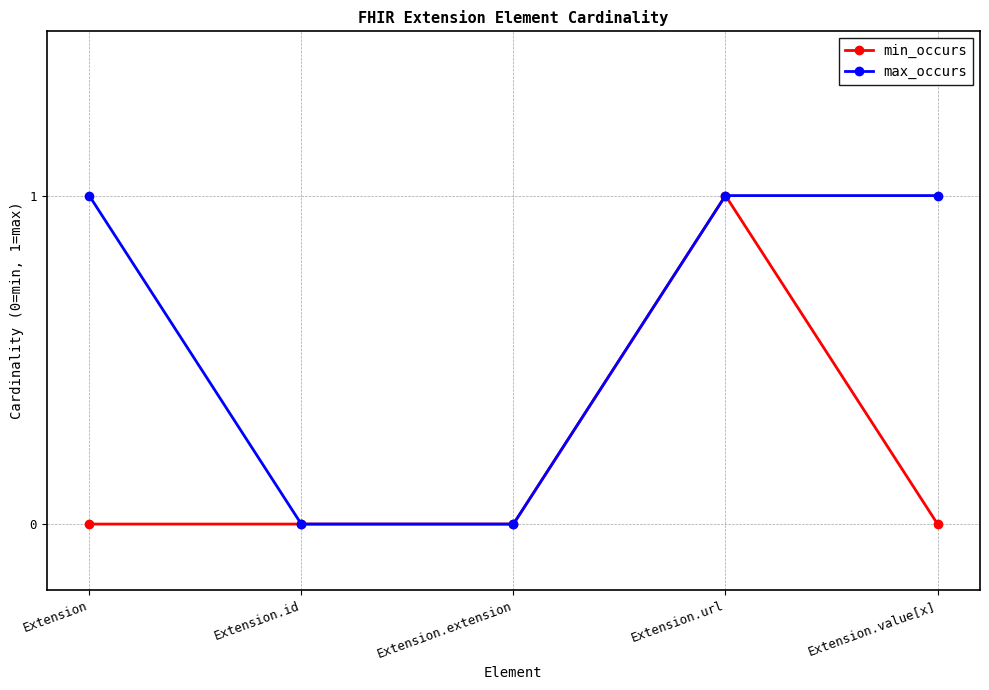

At which label does min_occurs reach its peak?

Extension.url